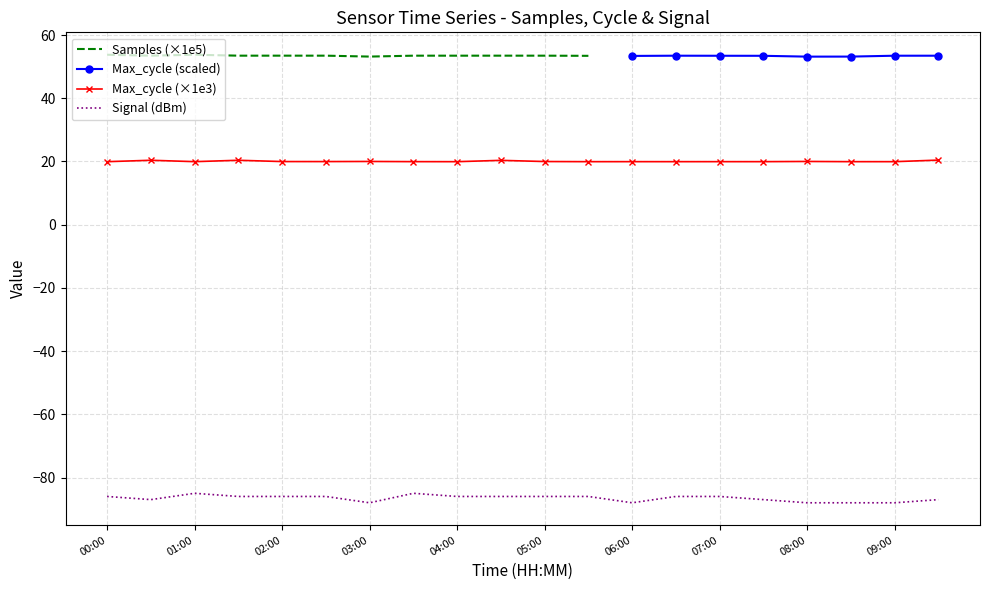

What is the highest value of the Signal (dBm) series?

-85.0